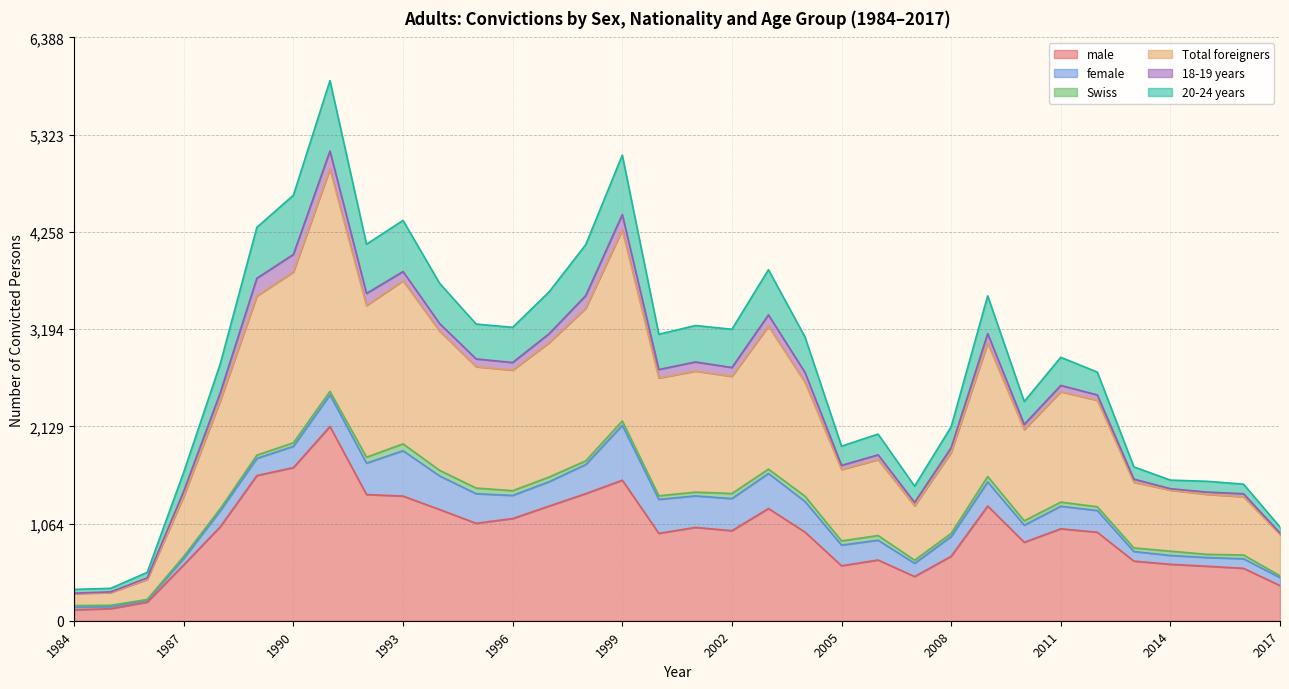

What is the highest value of the male series?

2127